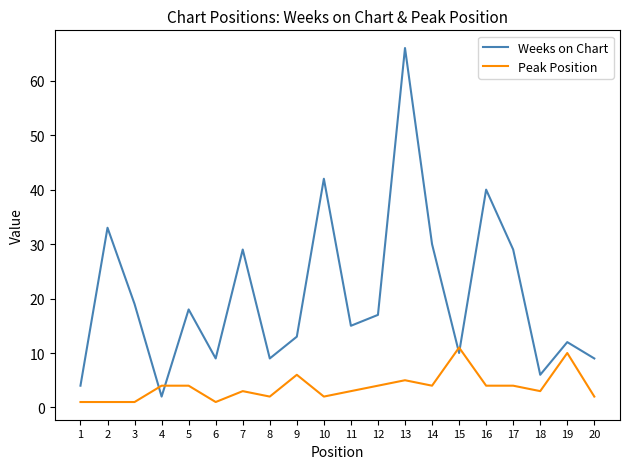

Is it true that Weeks on Chart equals 29 at 17?

True